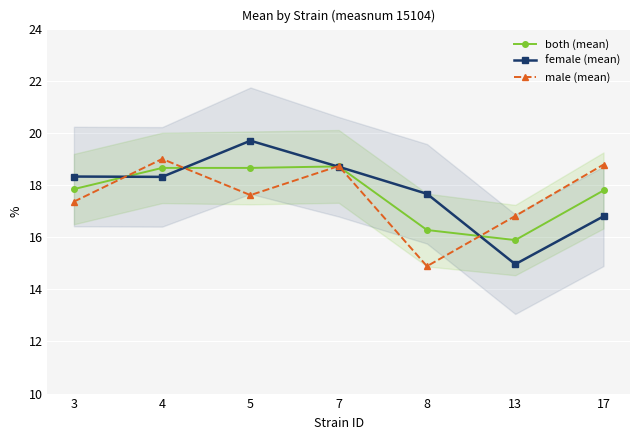

Where is the first local minimum for both (mean)?

13